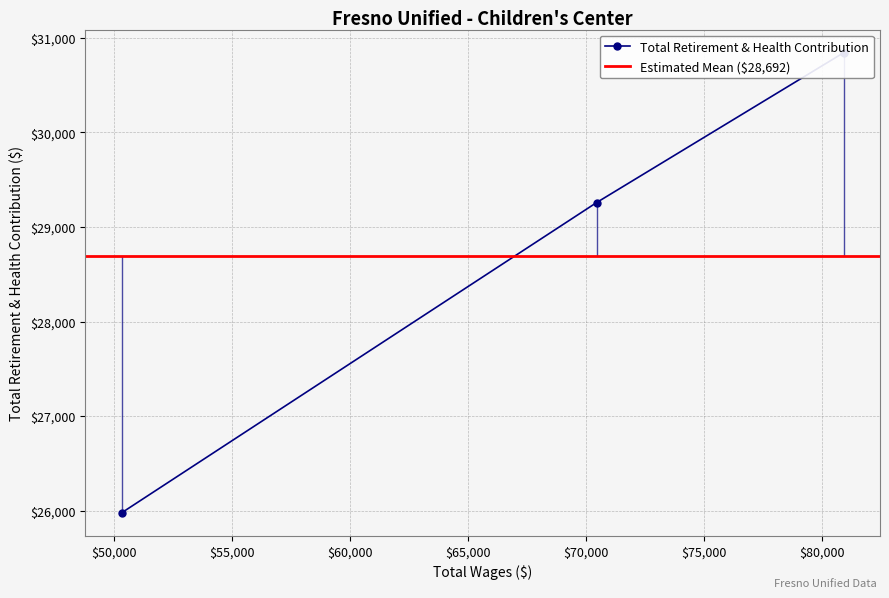

At which label does the data first exceed 29257?

80948.0